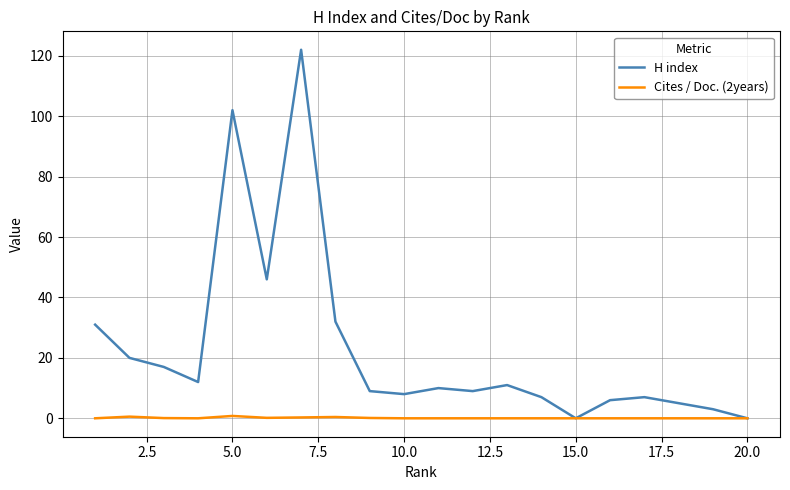

List the series in order of their overall mean, lowest first.

Cites / Doc. (2years), H index